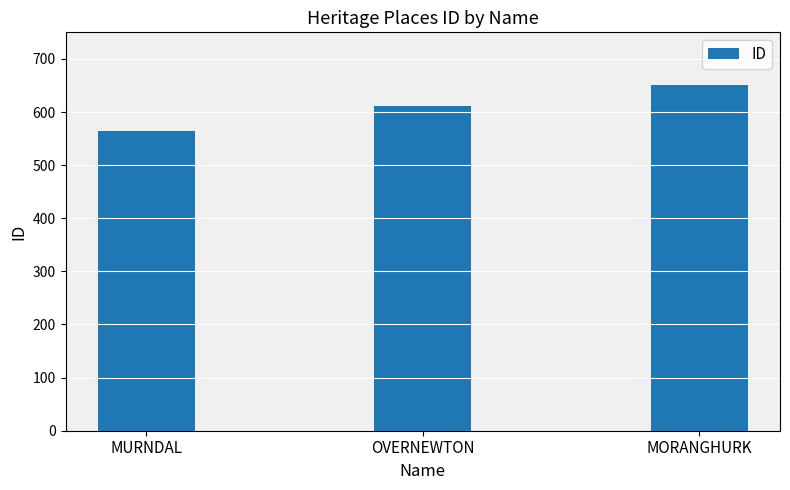

What is the ratio of the value at OVERNEWTON to the value at MORANGHURK?

0.9